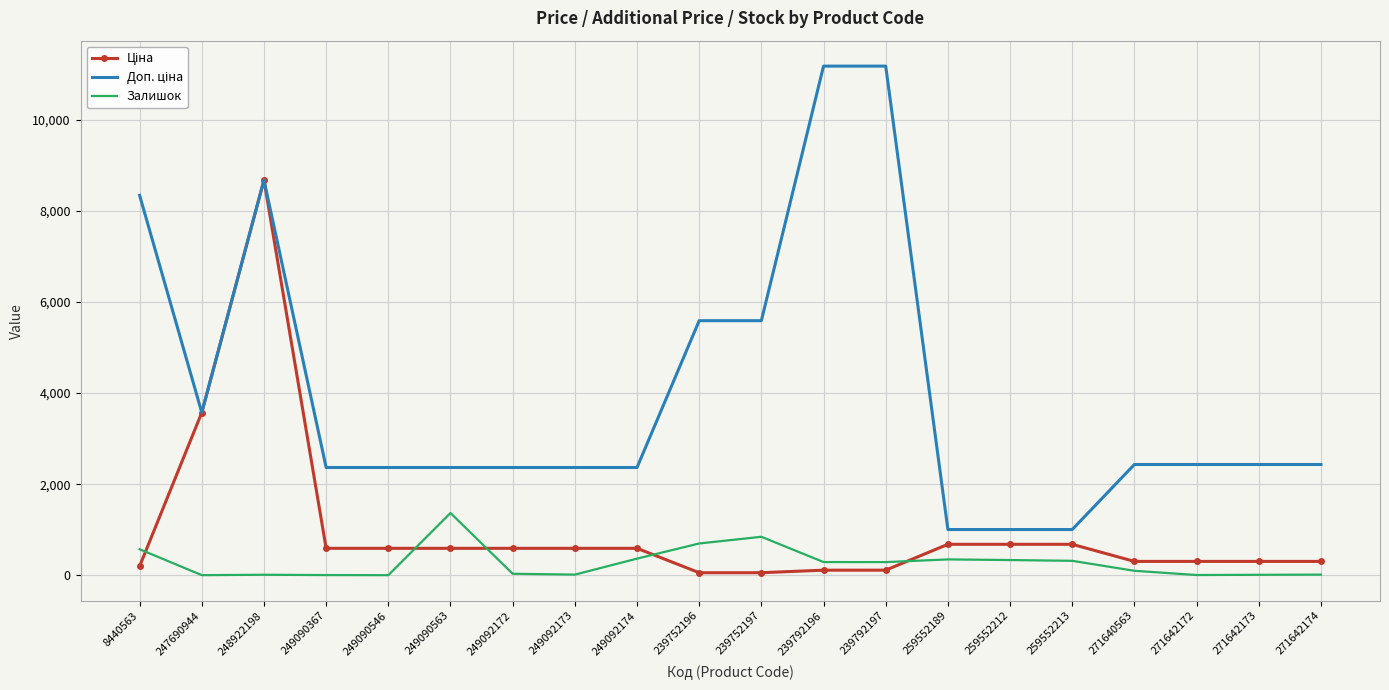

What is the greatest value displayed?

11182.0